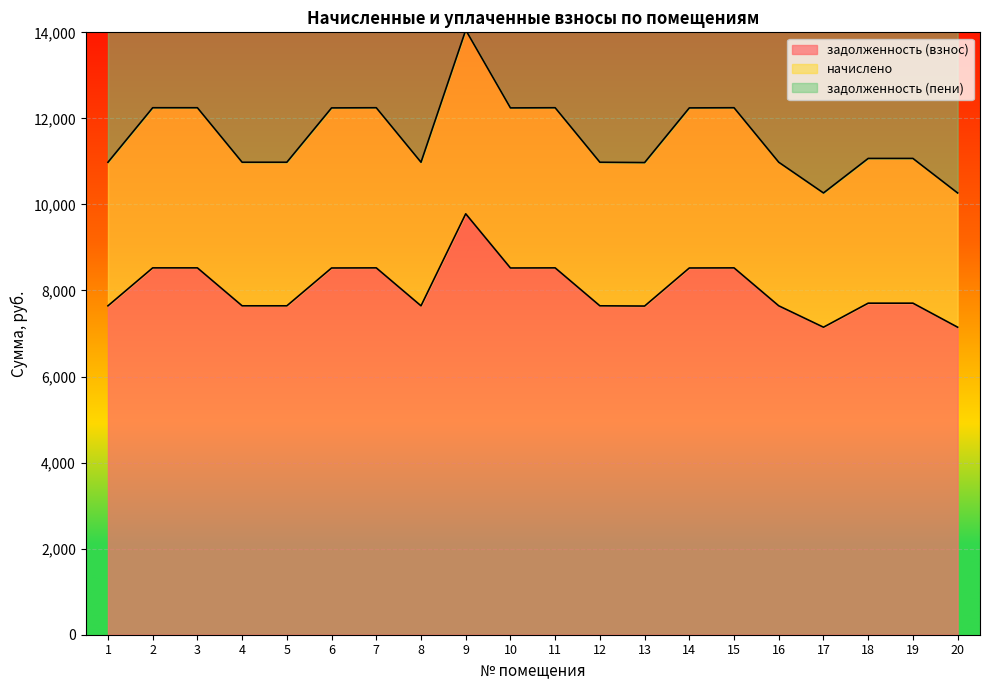

At which category is the sum across all series the highest?

9